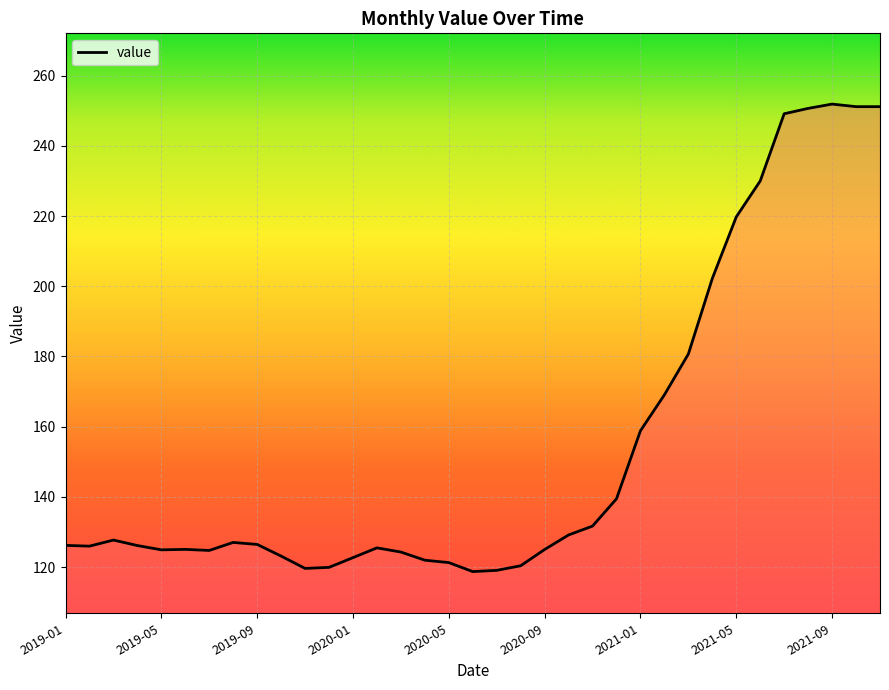

True or false: there are more than 1 points higher than both neighbors.

True